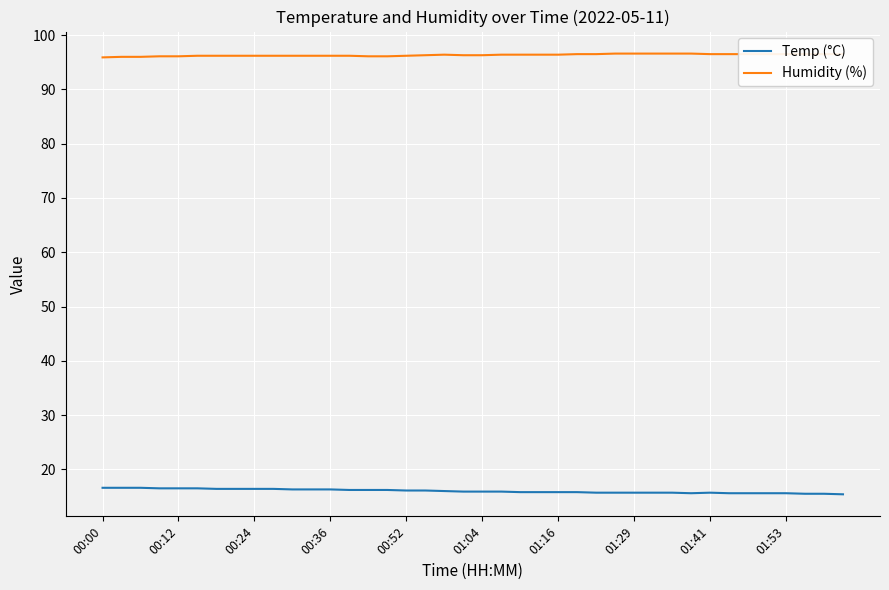

What is the difference between the maximum and minimum values in the Temp (°C) series?

1.2